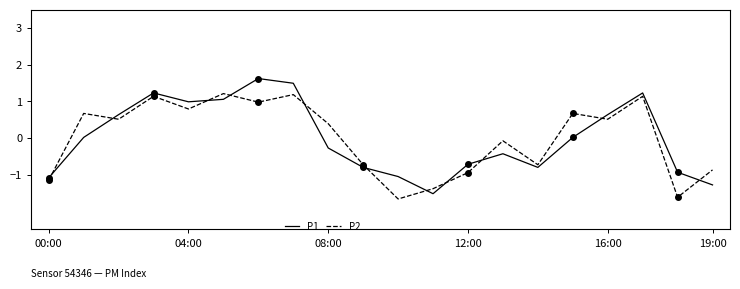

Reading left to right, list all the values displayed in this chart.

P1: -1.1	0.0	0.6	1.2	1.0	1.1	1.6	1.5	-0.3	-0.8	-1.1	-1.5	-0.7	-0.4	-0.8	0.0	0.6	1.2	-0.9	-1.3
P2: -1.2	0.7	0.5	1.1	0.8	1.2	1.0	1.2	0.4	-0.7	-1.7	-1.4	-0.9	-0.1	-0.7	0.7	0.5	1.1	-1.6	-0.9